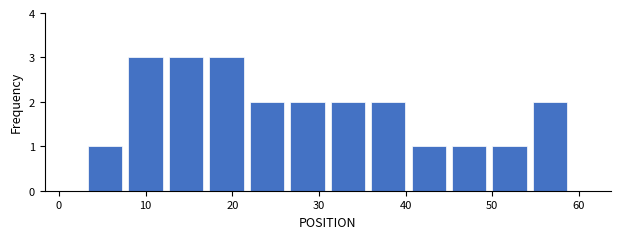

Reading left to right, transcribe this chart: for each bar, give the range it covers on the x-axis and its height. Neither the bar edges nor the heights are printed on the chart, so give them approximately, as read against the axes.

3 to 8: 1
8 to 12: 3
12 to 17: 3
17 to 22: 3
22 to 26: 2
26 to 31: 2
31 to 36: 2
36 to 40: 2
40 to 45: 1
45 to 50: 1
50 to 54: 1
54 to 59: 2